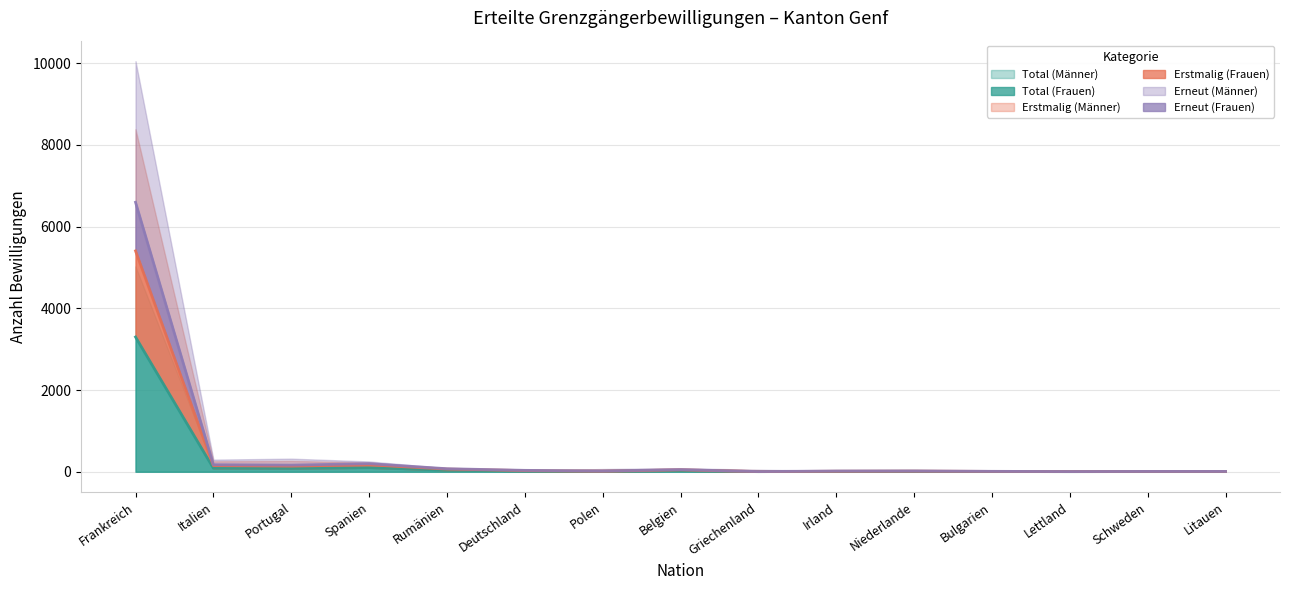

How many interior local peaks does the Total (Frauen) series have?

3